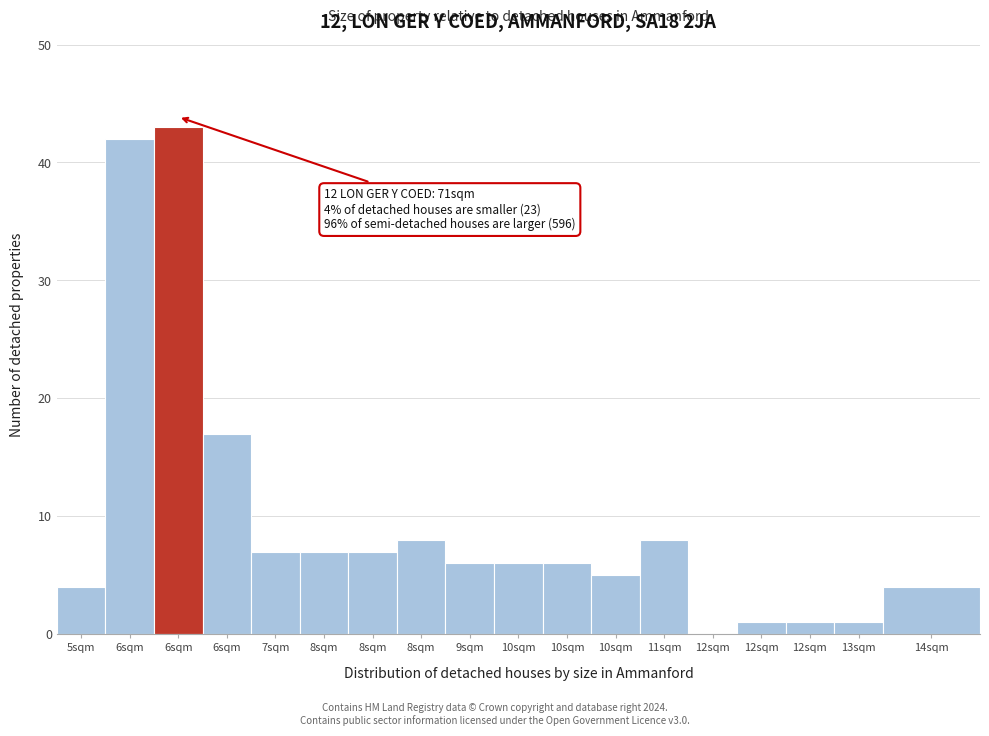

How many values are above zero?

17